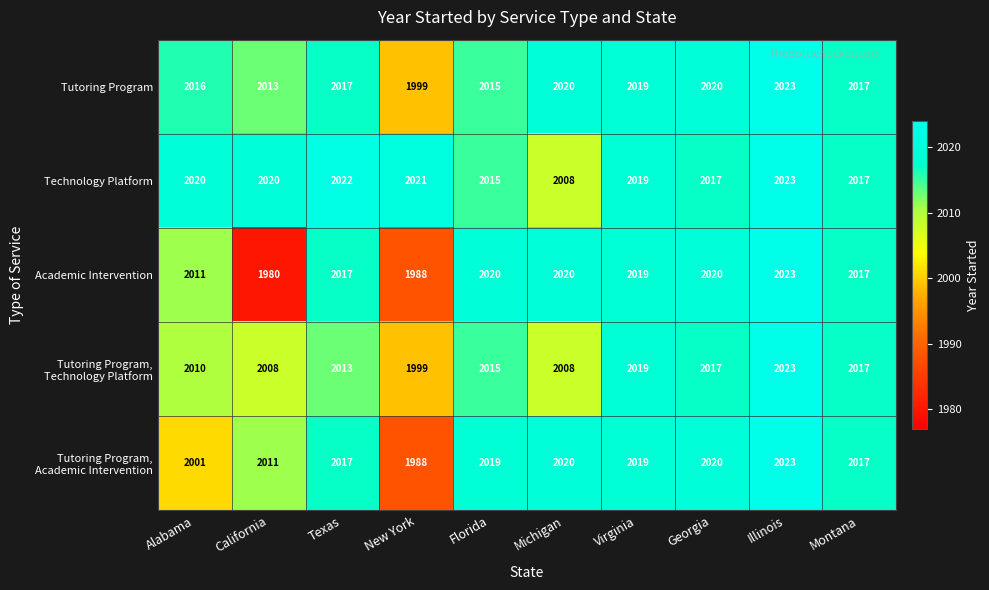

The value of Technology Platform at California is 1366. True or false?

False